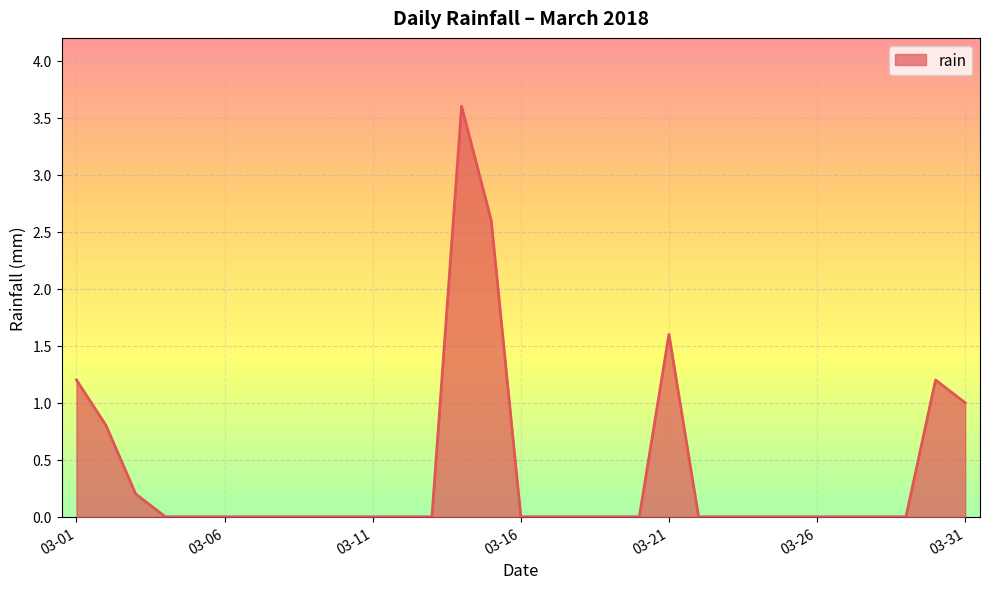

What is the difference between the maximum and minimum values?

3.6